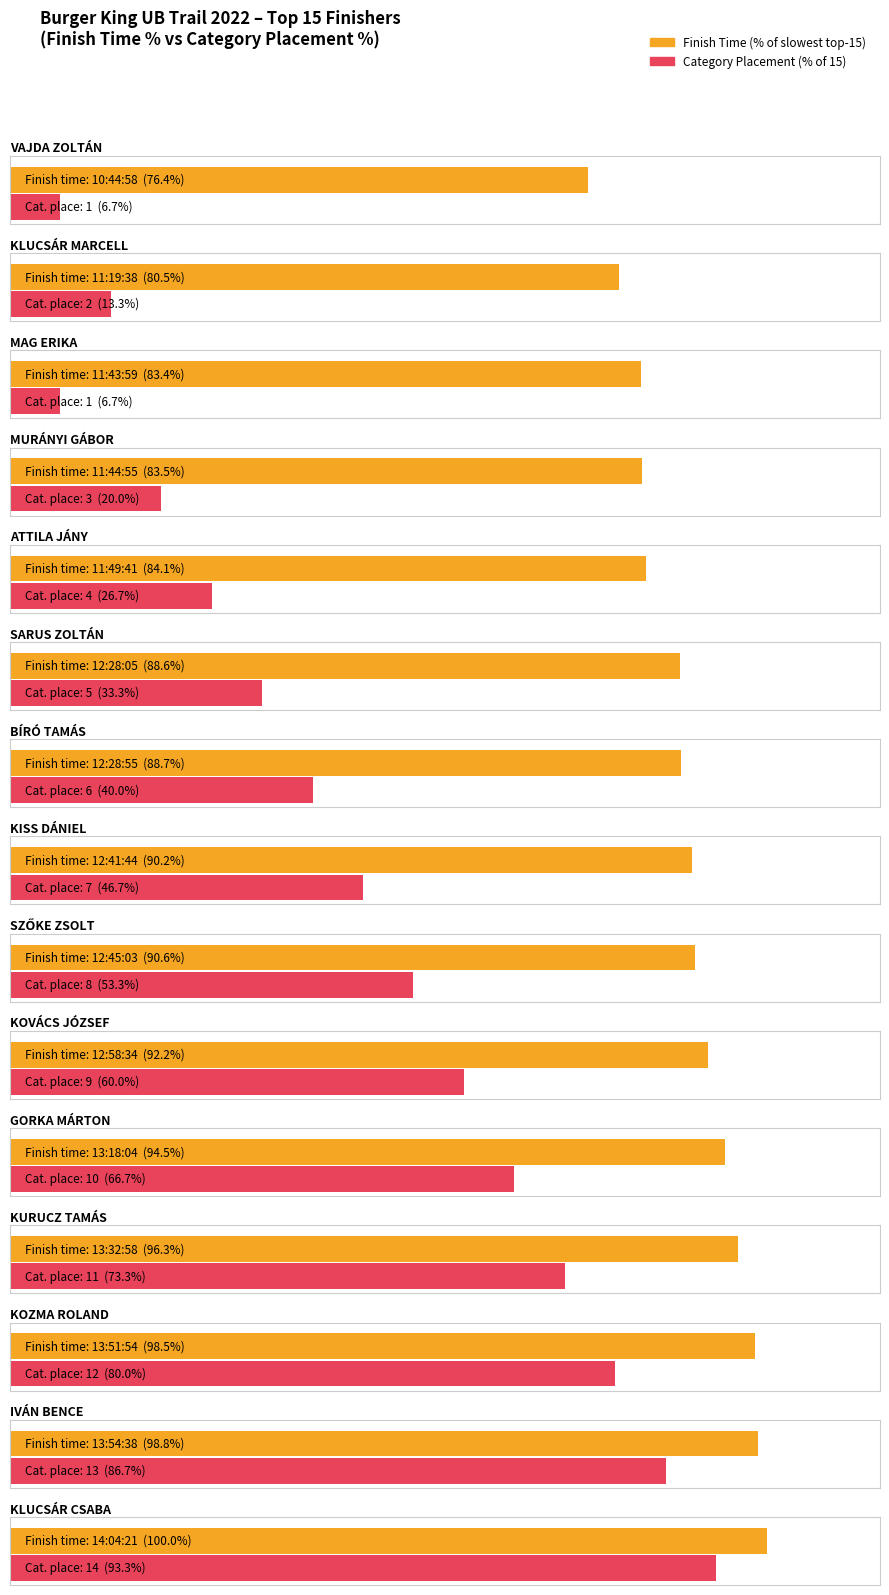

What is the minimum value for Category placement?

1